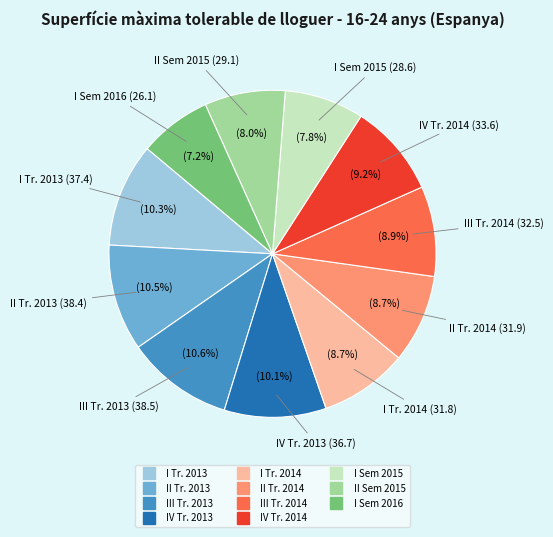

How many slices are in this pie chart?

11